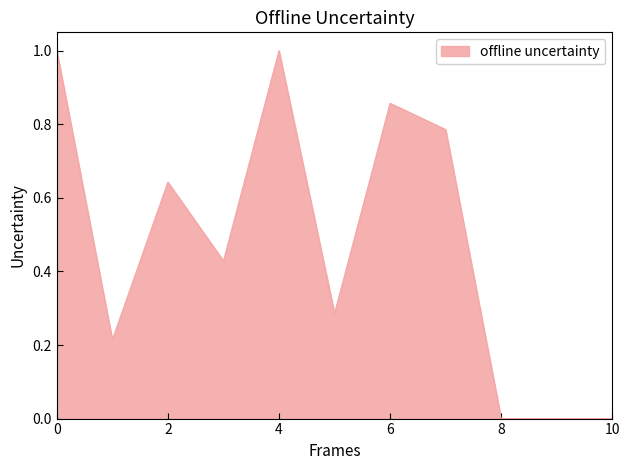

What is the maximum value shown in the chart?

1.0